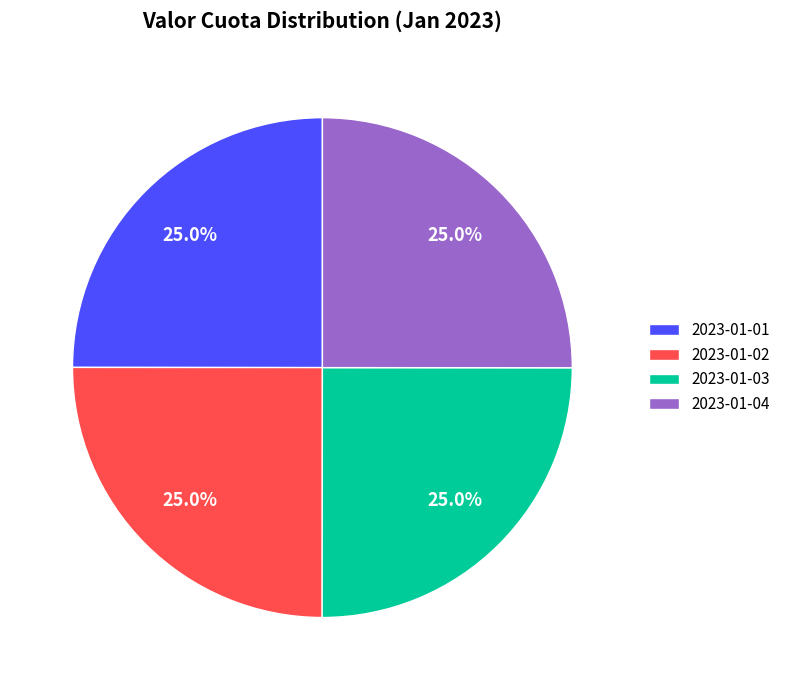

Count the number of slices in the pie.

4